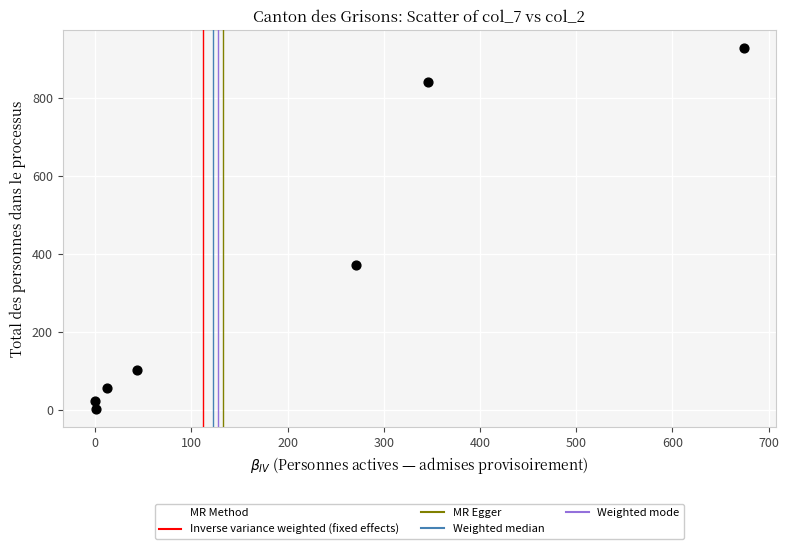

What Y value in the scatter plot is closest to 464?

372